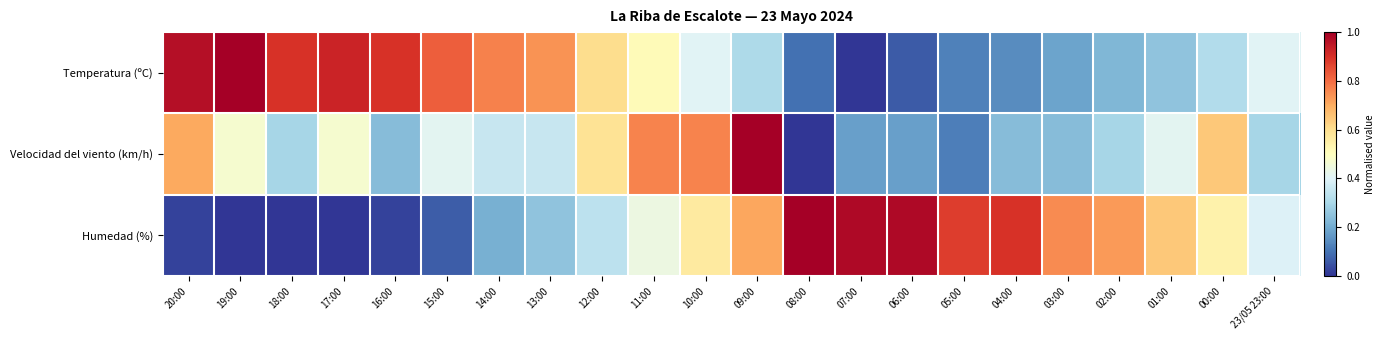

Reading right to left, what are all the values shown in this chart?

Temperatura (ºC): 23/05 23:00=0.4	00:00=0.3	01:00=0.3	02:00=0.2	03:00=0.2	04:00=0.1	05:00=0.1	06:00=0.1	07:00=0.0	08:00=0.1	09:00=0.3	10:00=0.4	11:00=0.5	12:00=0.6	13:00=0.7	14:00=0.8	15:00=0.8	16:00=0.9	17:00=0.9	18:00=0.9	19:00=1.0	20:00=1.0
Velocidad del viento (km/h): 23/05 23:00=0.3	00:00=0.6	01:00=0.4	02:00=0.3	03:00=0.2	04:00=0.2	05:00=0.1	06:00=0.2	07:00=0.2	08:00=0.0	09:00=1.0	10:00=0.8	11:00=0.8	12:00=0.6	13:00=0.4	14:00=0.4	15:00=0.4	16:00=0.2	17:00=0.5	18:00=0.3	19:00=0.5	20:00=0.7
Humedad (%): 23/05 23:00=0.4	00:00=0.5	01:00=0.6	02:00=0.7	03:00=0.8	04:00=0.9	05:00=0.9	06:00=1.0	07:00=1.0	08:00=1.0	09:00=0.7	10:00=0.6	11:00=0.4	12:00=0.3	13:00=0.2	14:00=0.2	15:00=0.1	16:00=0.0	17:00=0.0	18:00=0.0	19:00=0.0	20:00=0.0